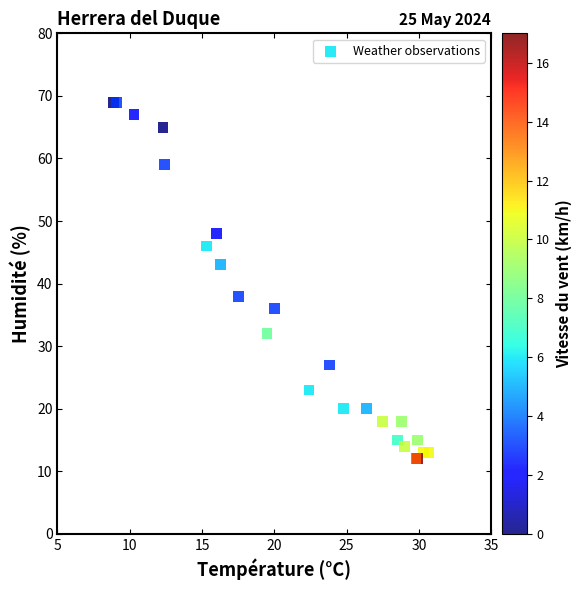

What Y value in the scatter plot is closest to 40?

38